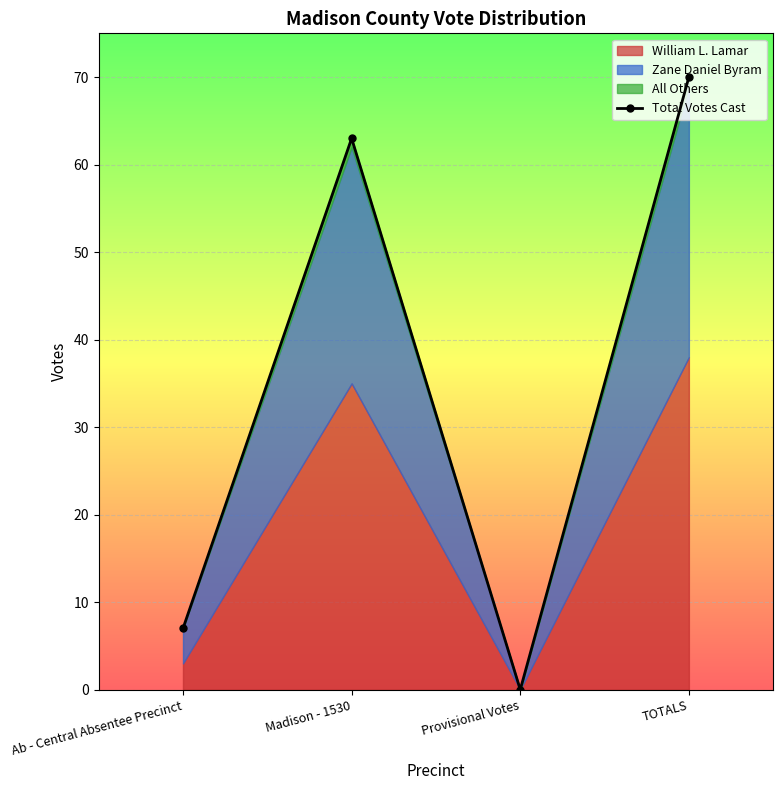

List the labels in order of value, smallest first.

Provisional Votes, Ab - Central Absentee Precinct, Madison - 1530, TOTALS